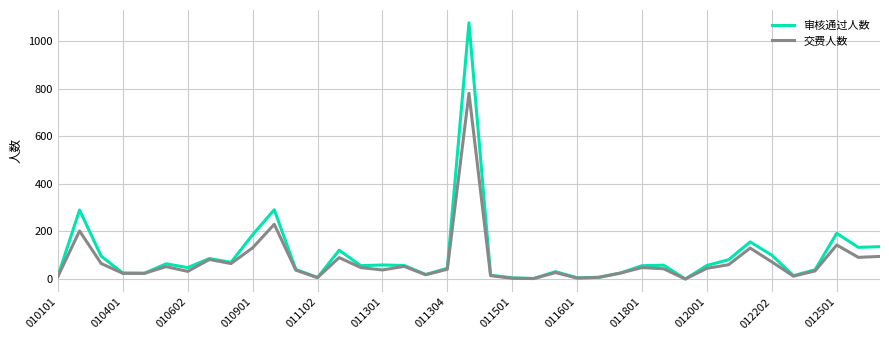

List the series in order of their peak value, highest first.

审核通过人数, 交费人数